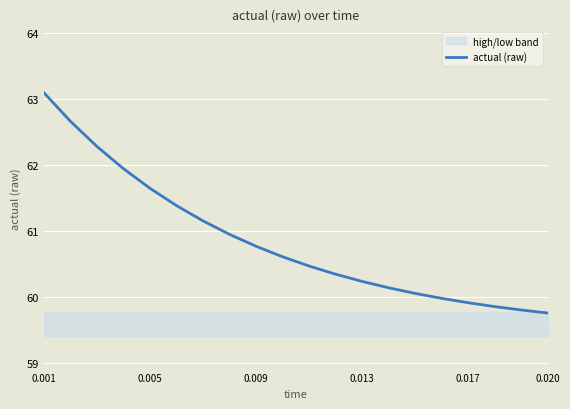

What is the lowest value of the actual (raw) series?

59.8